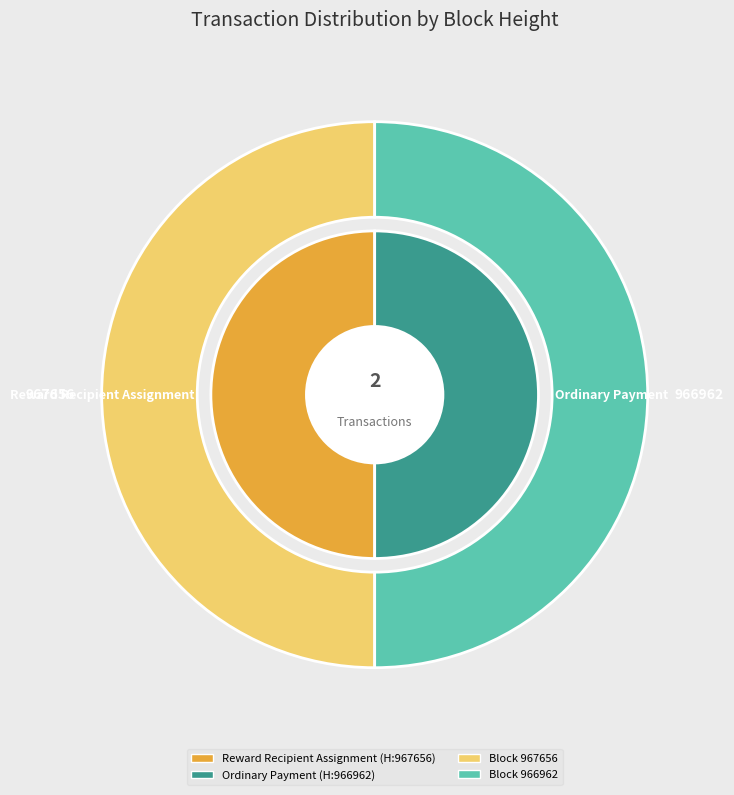

Count the number of slices in the pie.

2